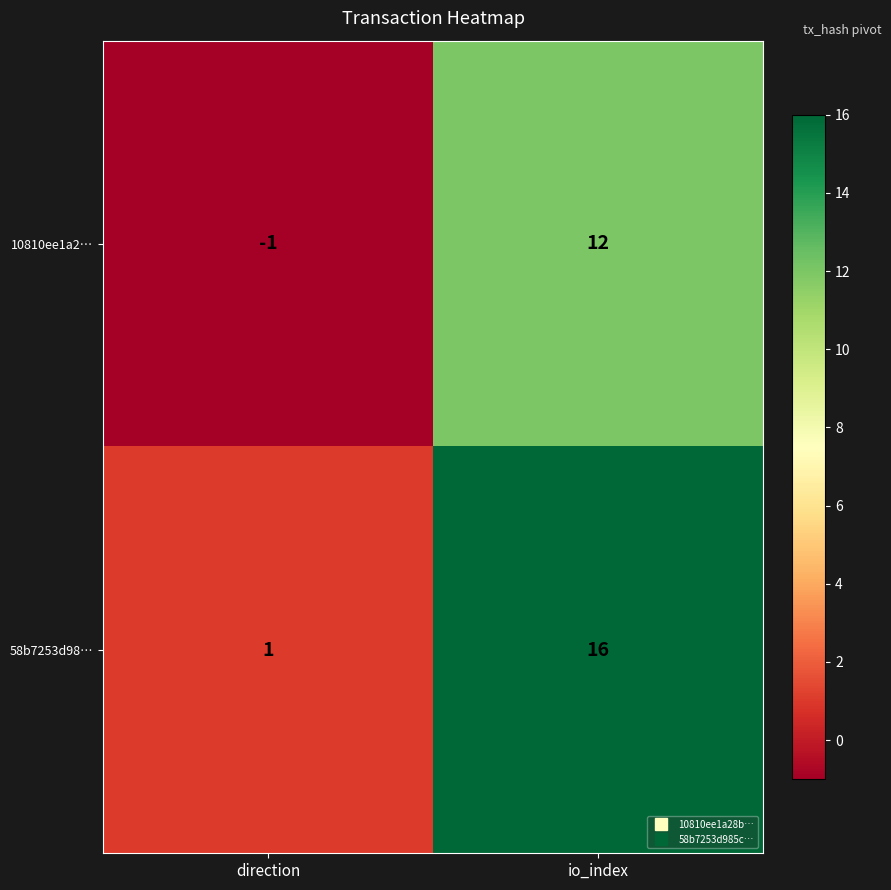

What is the sum of the 58b7253d98… values at io_index and direction?

17